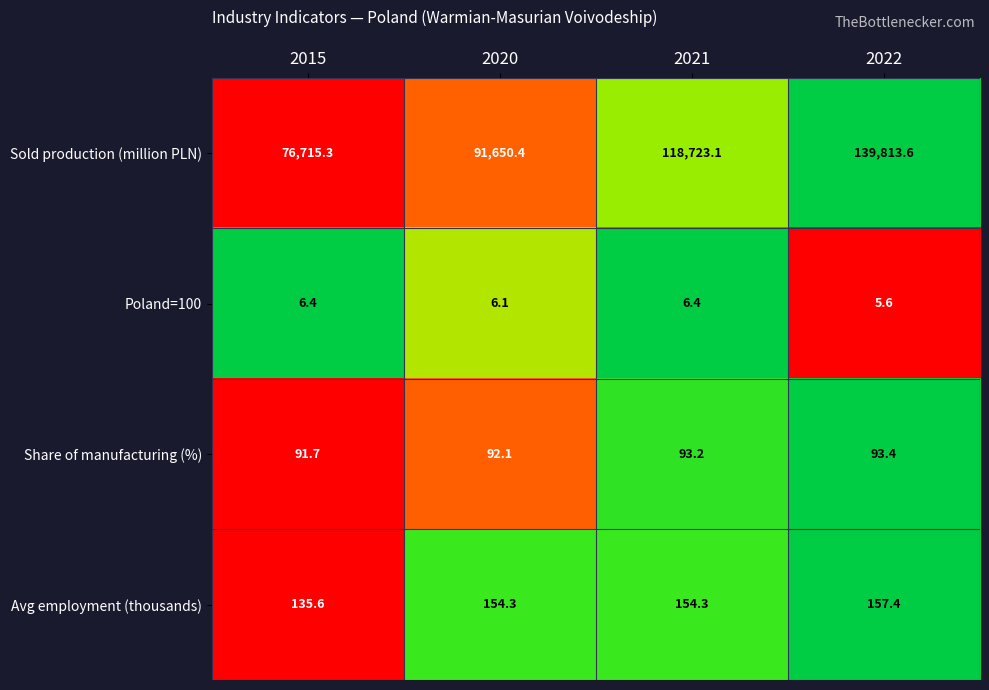

True or false: Sold production (million PLN) has a value of 22077.4 at 2020.

False